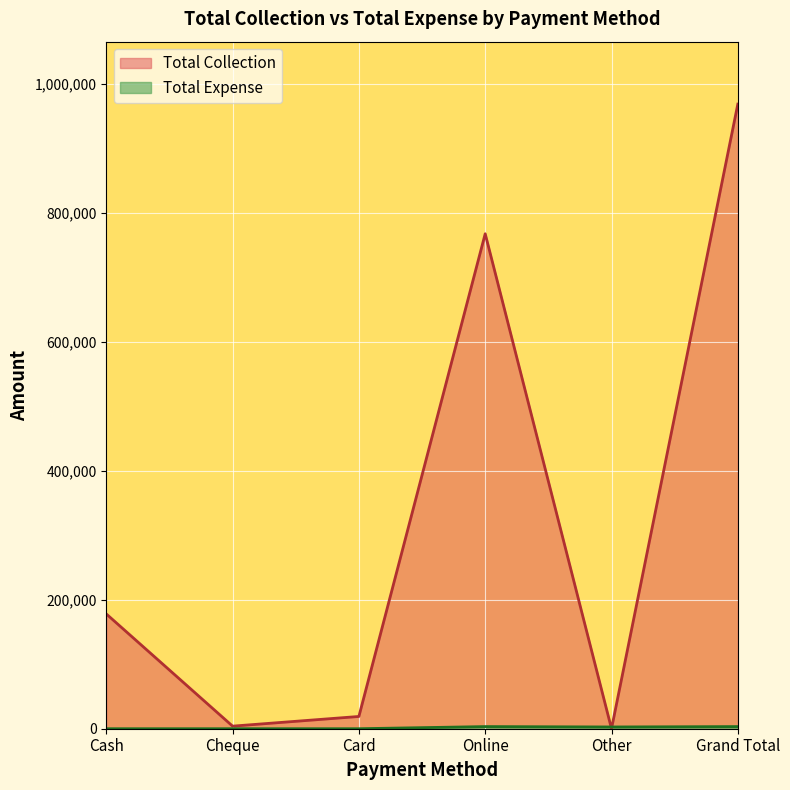

What is the difference between the Total Collection values at Card and Cash?

158950